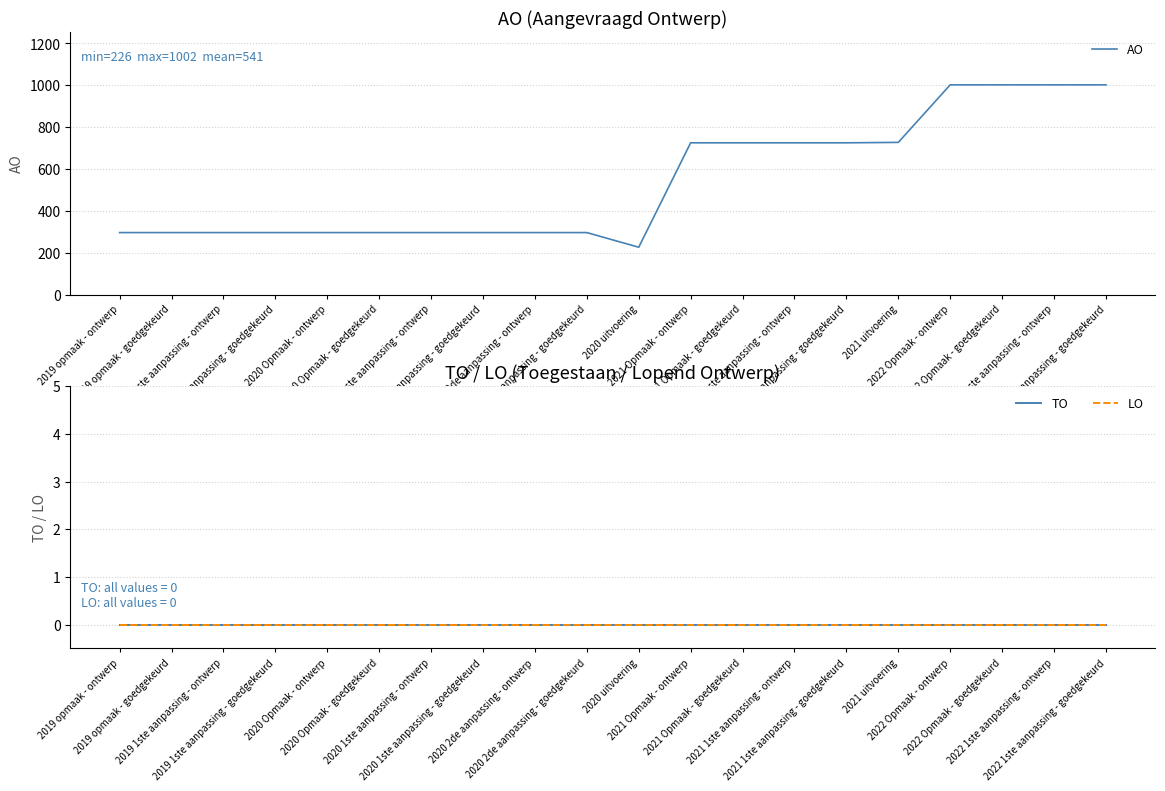

List the series in order of their peak value, lowest first.

TO, LO, AO